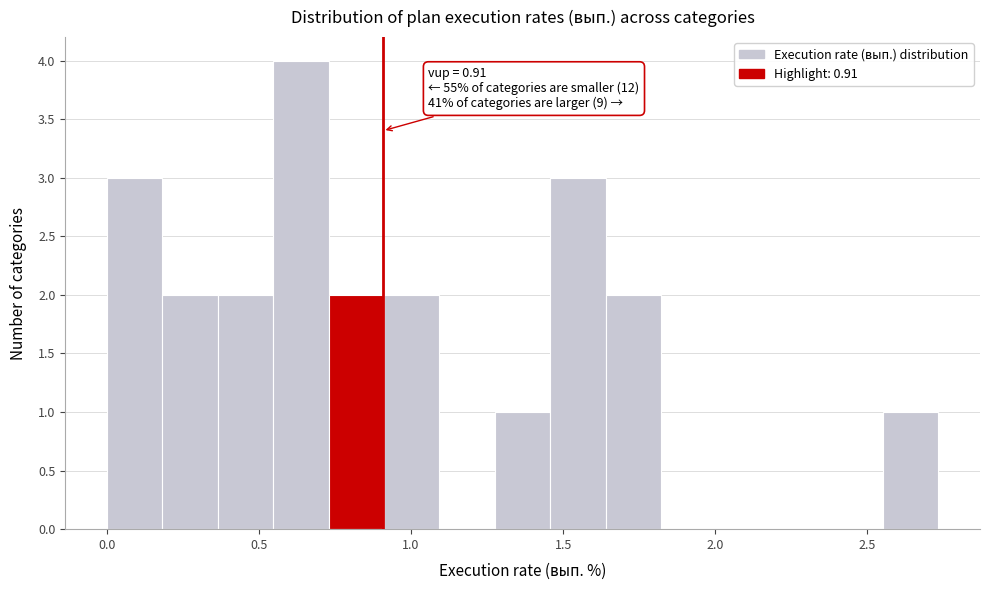

Around what value on the x-axis is the tallest bar? Give the approximate position of its centre, as read against the axis.

0.65